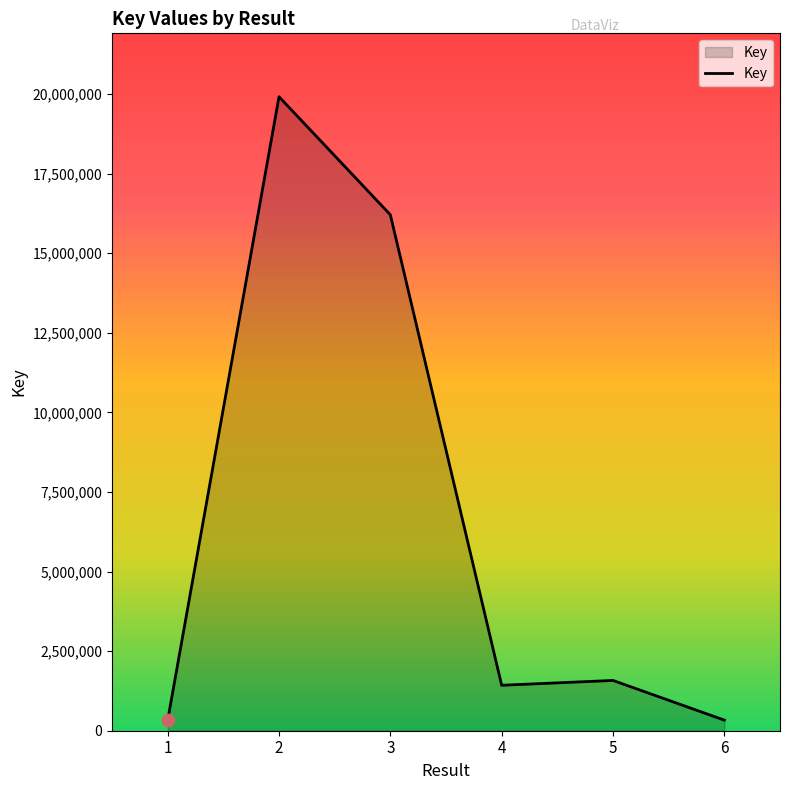

Approximately how many times larger is the value at 4 compared to 5?

0.9